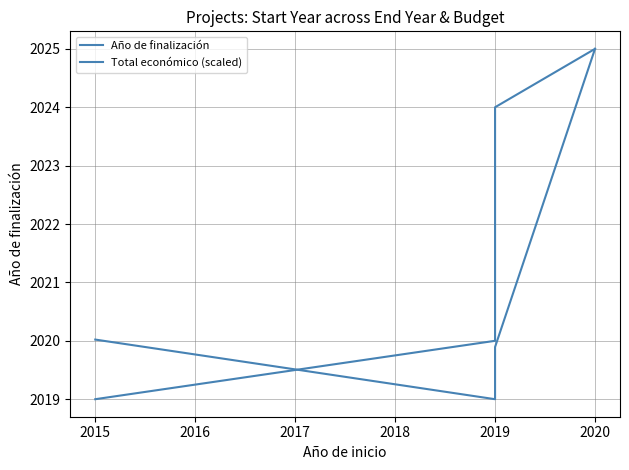

Is this an area chart (filled region under the line)?

No